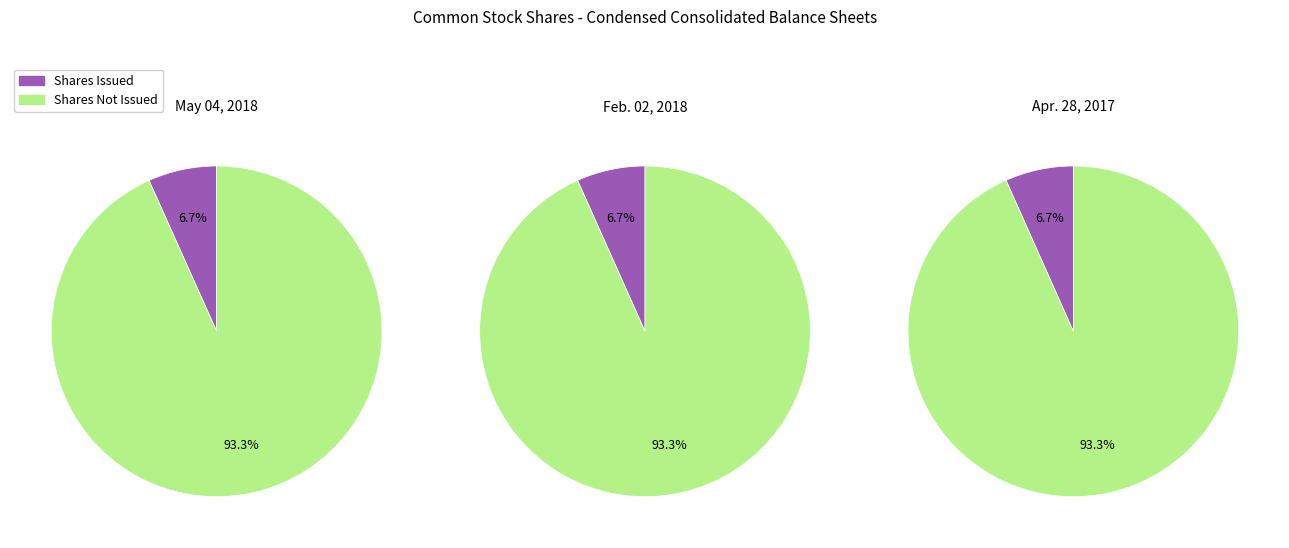

True or false: May 04, 2018 accounts for 44% of the total.

False